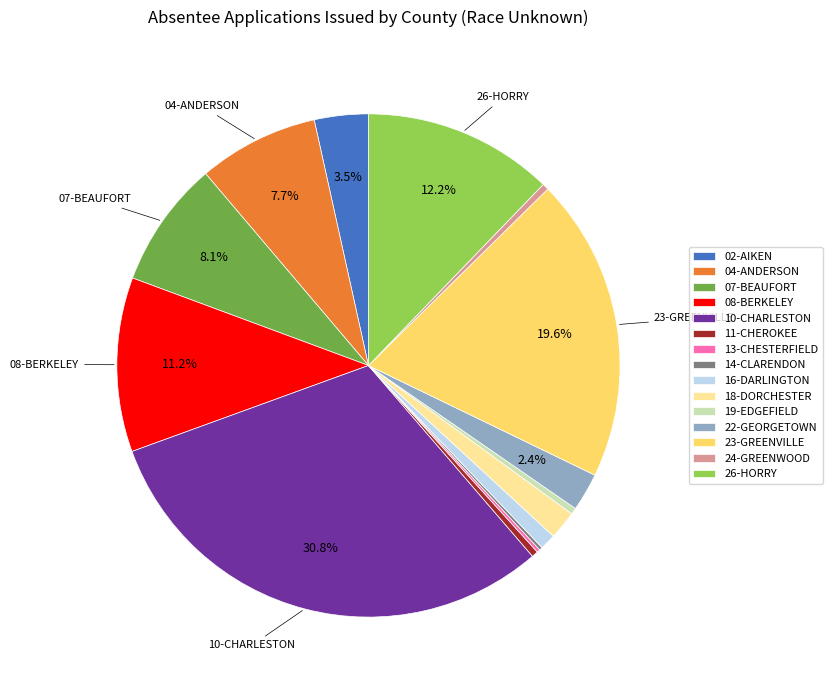

What is the ratio of the value at 26-HORRY to the value at 04-ANDERSON?

1.6